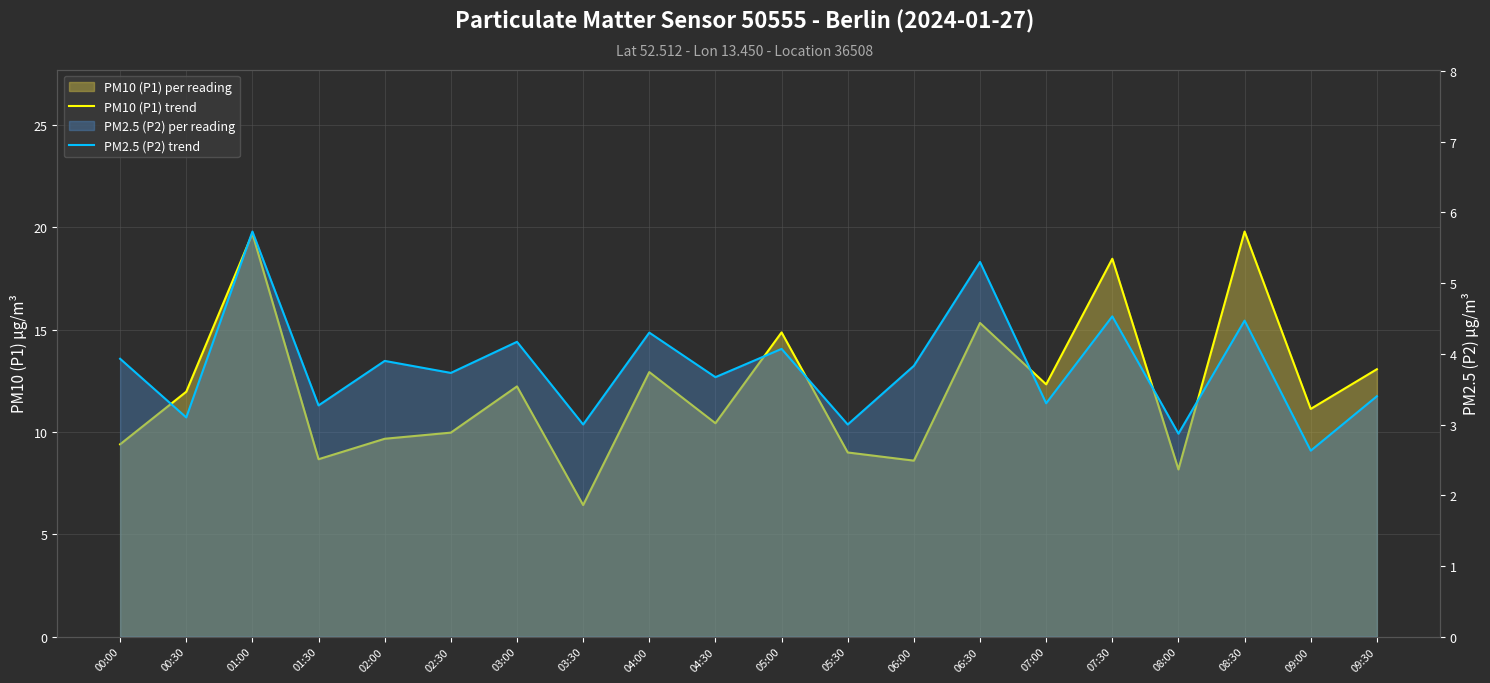

Rank the series by their average value, from lowest to highest.

PM2.5 (P2) trend, PM10 (P1) trend